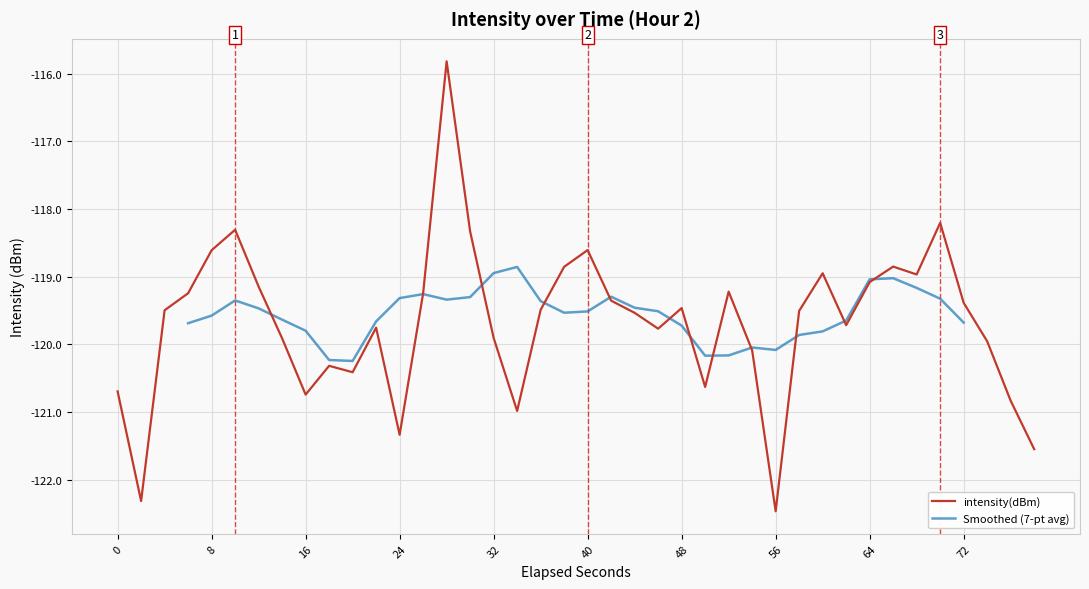

True or false: the data has more than 2 interior local peaks.

True